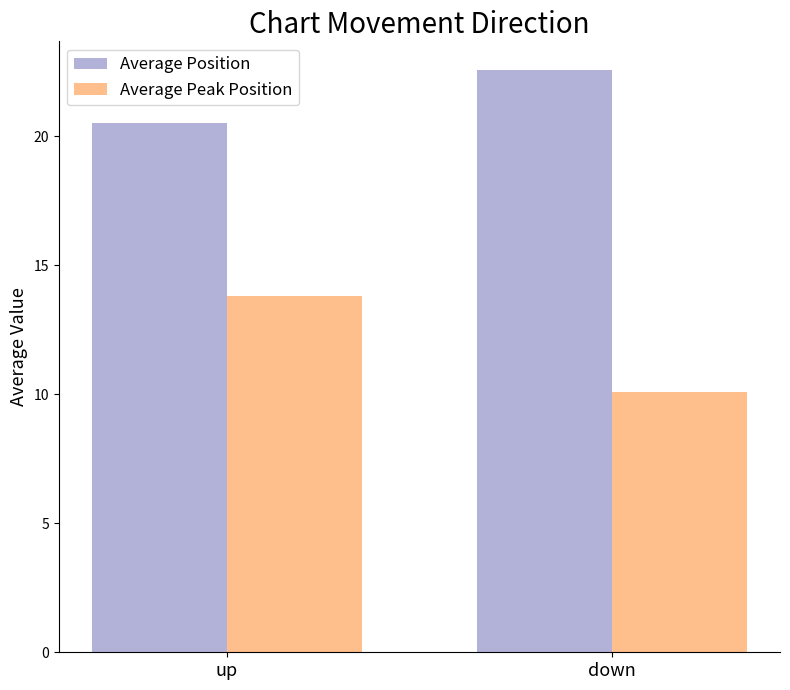

How many values in the Average Position series are below 22?

1